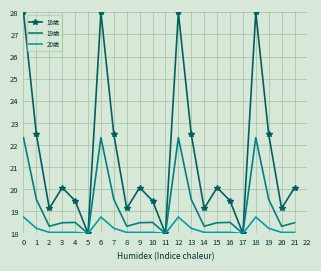

Reading left to right, extract all data points from this chart.

18歳: 0=28.0	1=22.5	2=19.1	3=20.1	4=19.5	5=18.0	6=28.0	7=22.5	8=19.1	9=20.1	10=19.5	11=18.0	12=28.0	13=22.5	14=19.1	15=20.1	16=19.5	17=18.0	18=28.0	19=22.5	20=19.1	21=20.1
19歳: 0=22.3	1=19.5	2=18.3	3=18.5	4=18.5	5=18.0	6=22.3	7=19.5	8=18.3	9=18.5	10=18.5	11=18.0	12=22.3	13=19.5	14=18.3	15=18.5	16=18.5	17=18.0	18=22.3	19=19.5	20=18.3	21=18.5
20歳: 0=18.7	1=18.2	2=18.1	3=18.1	4=18.1	5=18.0	6=18.7	7=18.2	8=18.1	9=18.1	10=18.1	11=18.0	12=18.7	13=18.2	14=18.1	15=18.1	16=18.1	17=18.0	18=18.7	19=18.2	20=18.1	21=18.1